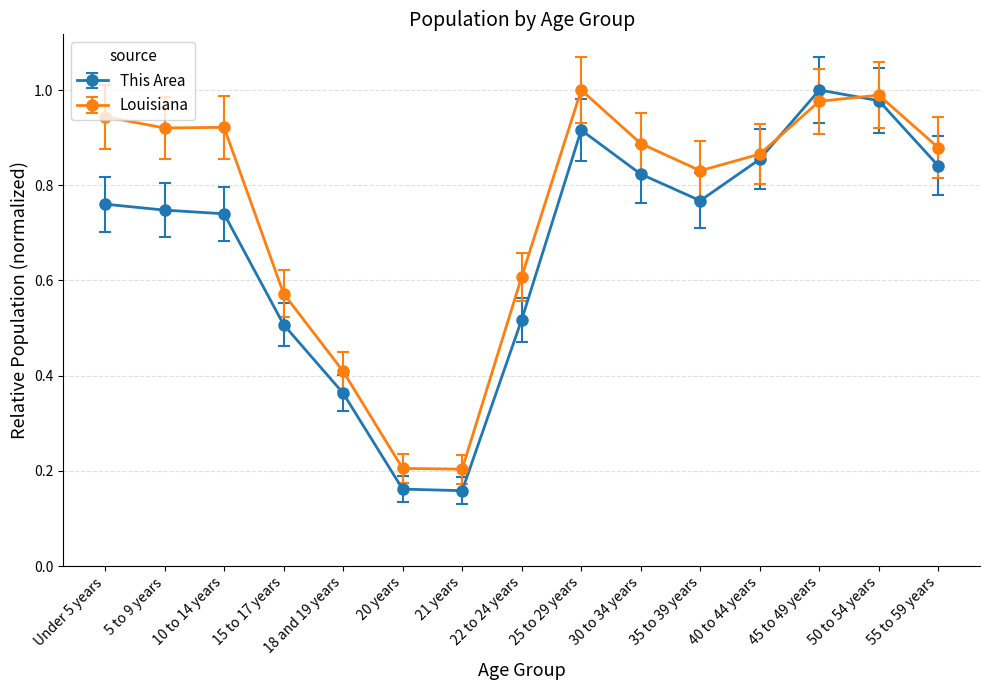

True or false: This Area has more than 1 interior local peaks.

True